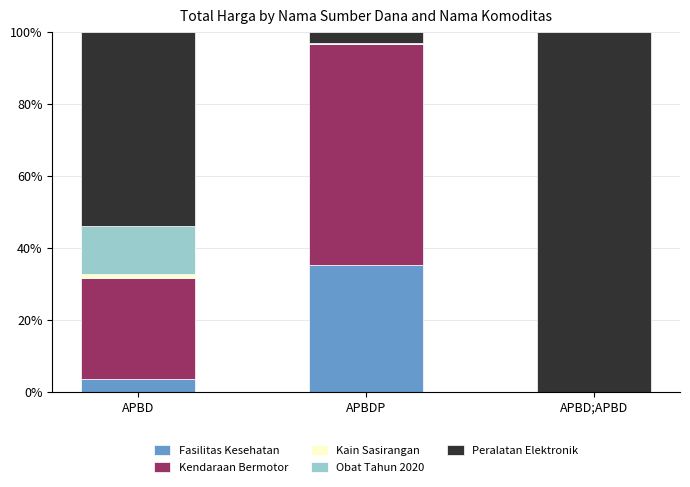

Which category has the highest value in the Fasilitas Kesehatan series?

APBDP